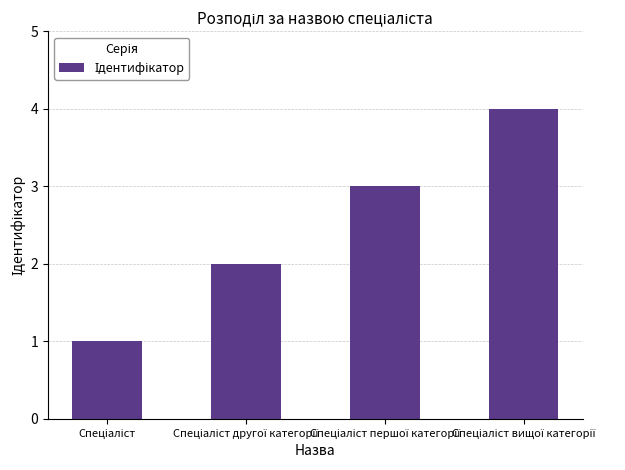

Are the bars grouped side by side (vs. stacked)?

No